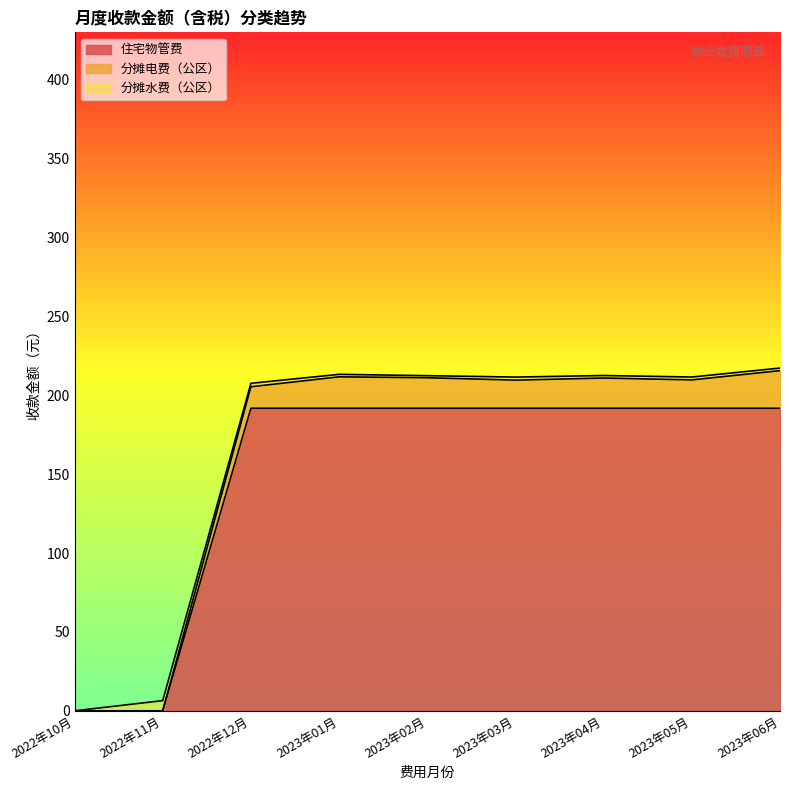

In 分摊水费（公区）, how many points are lower than both neighbors (excluding endpoints)?

2